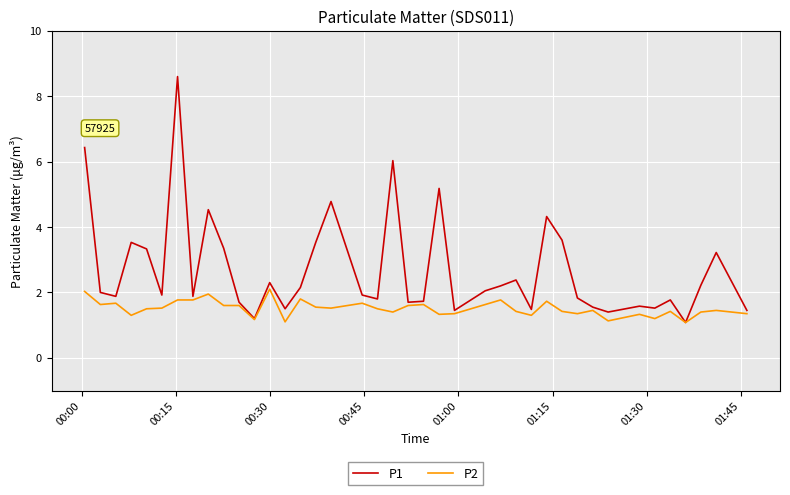

List the series in order of their overall mean, highest first.

P1, P2